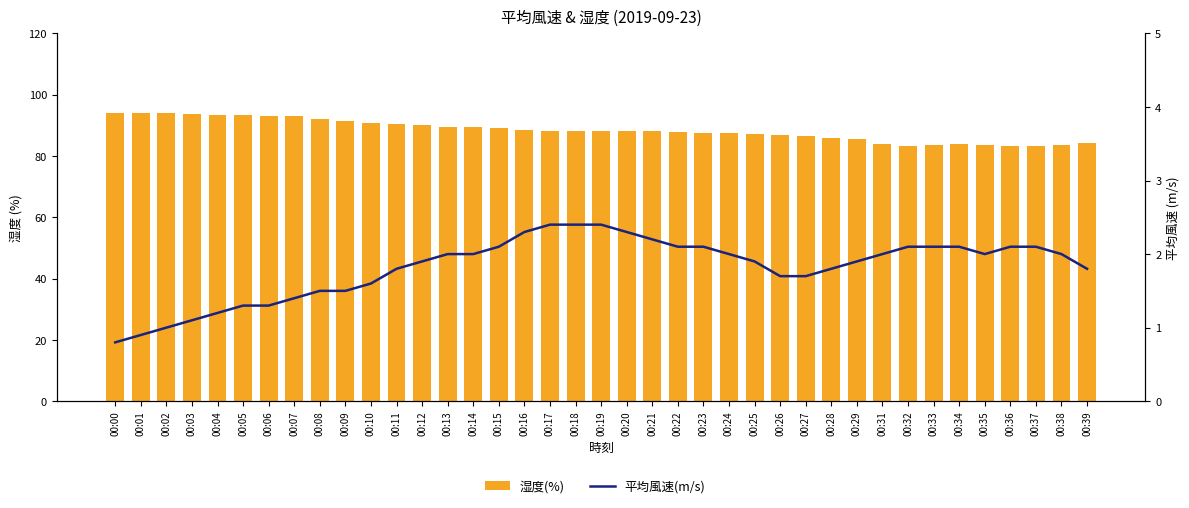

Reading left to right, extract all data points from this chart.

湿度(%): 00:00=93.9	00:01=94.1	00:02=93.9	00:03=93.8	00:04=93.5	00:05=93.3	00:06=93.1	00:07=92.9	00:08=92.2	00:09=91.5	00:10=90.9	00:11=90.4	00:12=90.1	00:13=89.6	00:14=89.4	00:15=89.1	00:16=88.5	00:17=88.2	00:18=88.1	00:19=88.2	00:20=88.1	00:21=88.1	00:22=87.9	00:23=87.6	00:24=87.5	00:25=87.2	00:26=86.8	00:27=86.5	00:28=86.0	00:29=85.4	00:31=83.8	00:32=83.4	00:33=83.5	00:34=83.8	00:35=83.7	00:36=83.4	00:37=83.3	00:38=83.7	00:39=84.3
平均風速(m/s): 00:00=0.8	00:01=0.9	00:02=1.0	00:03=1.1	00:04=1.2	00:05=1.3	00:06=1.3	00:07=1.4	00:08=1.5	00:09=1.5	00:10=1.6	00:11=1.8	00:12=1.9	00:13=2.0	00:14=2.0	00:15=2.1	00:16=2.3	00:17=2.4	00:18=2.4	00:19=2.4	00:20=2.3	00:21=2.2	00:22=2.1	00:23=2.1	00:24=2.0	00:25=1.9	00:26=1.7	00:27=1.7	00:28=1.8	00:29=1.9	00:31=2.0	00:32=2.1	00:33=2.1	00:34=2.1	00:35=2.0	00:36=2.1	00:37=2.1	00:38=2.0	00:39=1.8